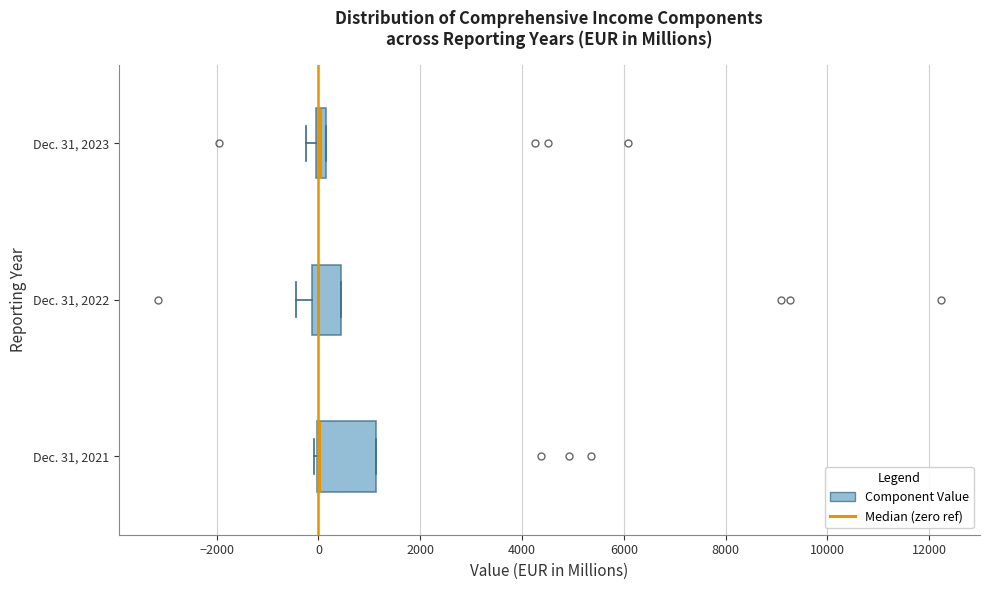

Which box is the widest, from its left edge to its right edge?

Dec. 31, 2021